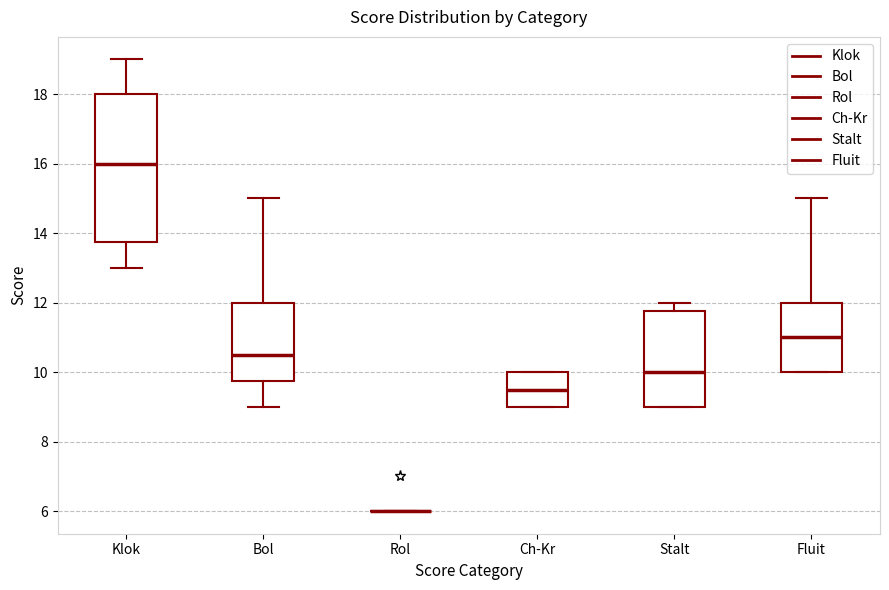

Reading left to right, read every box against the y-axis: the position of its median line, the range the box covers, and the ends of its whiskers. The values are not printed on the chart, so give them approximately, as read against the axis.

Klok: median 16.0, box 13.8 to 18.0, whiskers 13.0 to 19.0
Bol: median 10.6, box 9.8 to 12.0, whiskers 9.0 to 15.0
Rol: box collapsed to a line at 6.0, whiskers 6.0 to 6.0
Ch-Kr: median 9.6, box 9.0 to 10.0, whiskers 9.0 to 10.0
Stalt: median 10.0, box 9.0 to 11.8, whiskers 9.0 to 12.0
Fluit: median 11.0, box 10.0 to 12.0, whiskers 10.0 to 15.0